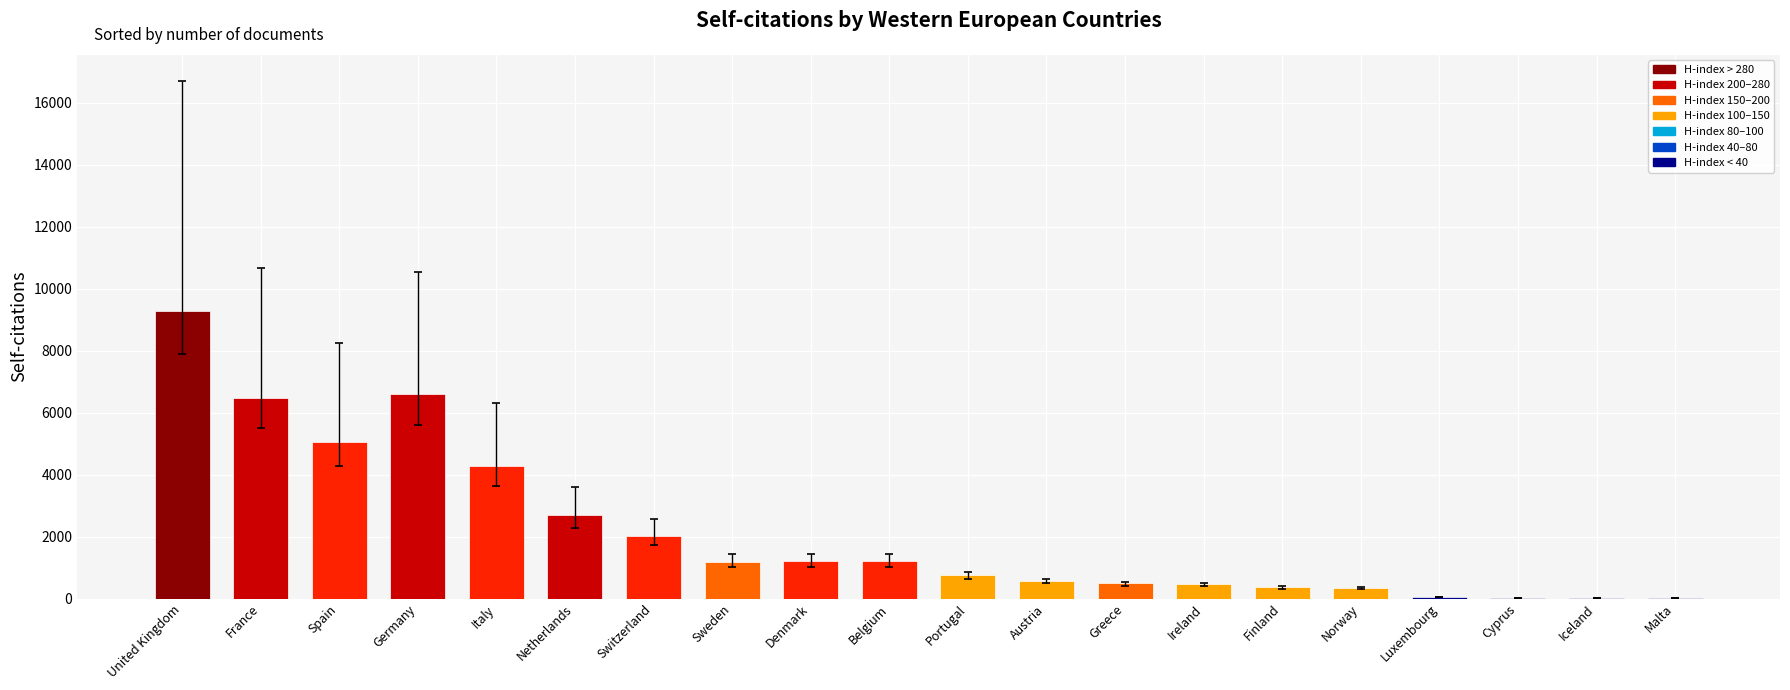

How many categories are shown in the chart?

20